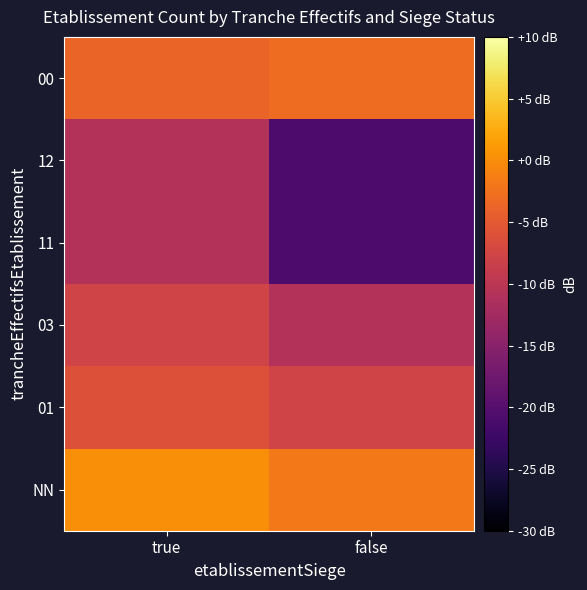

Which has a higher value, true or false?

true